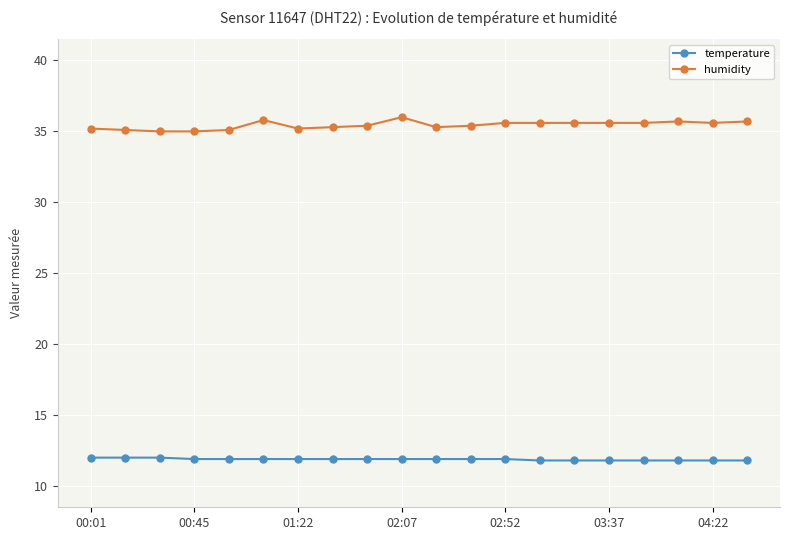

List the series in order of their peak value, lowest first.

temperature, humidity